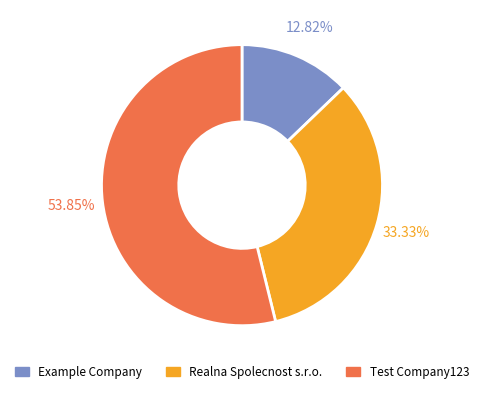

Which slice represents more than half of the pie?

Test Company123